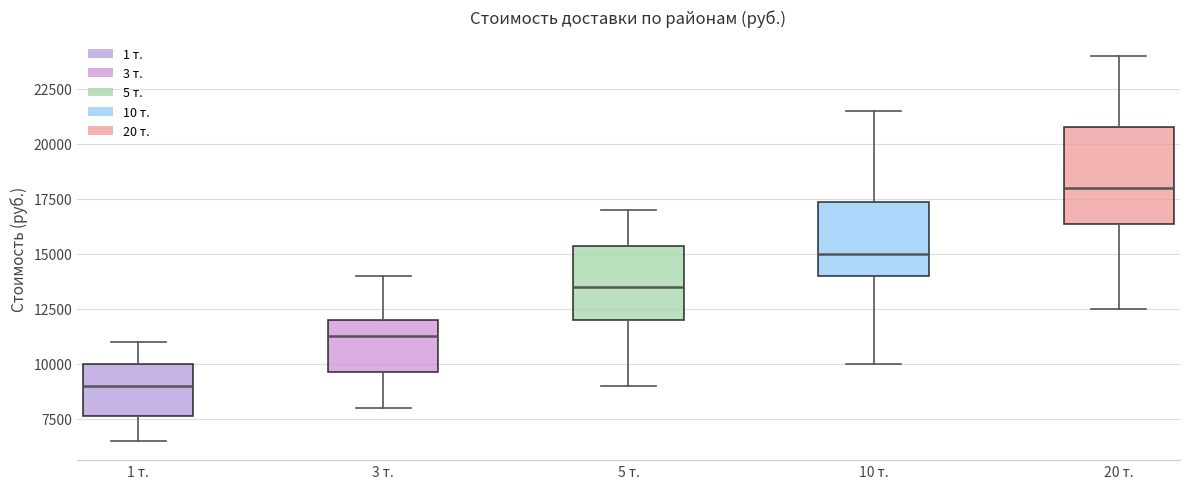

Which box has the lowest median line?

1 т.